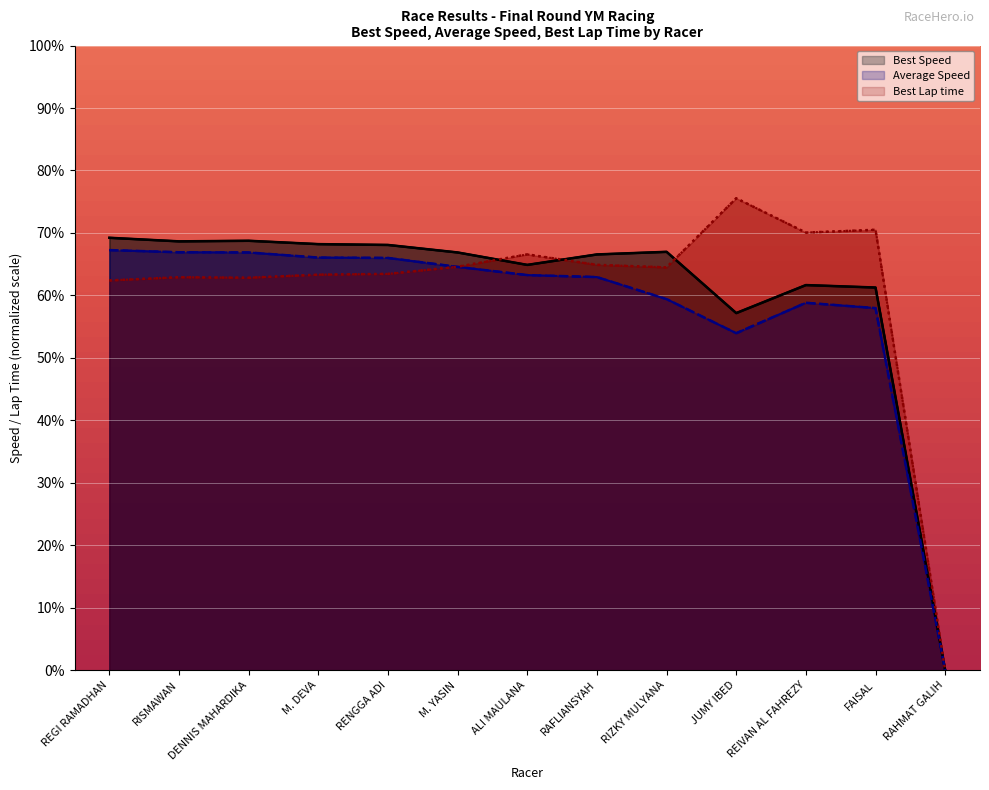

How many data points in Average Speed are less than 63?

6